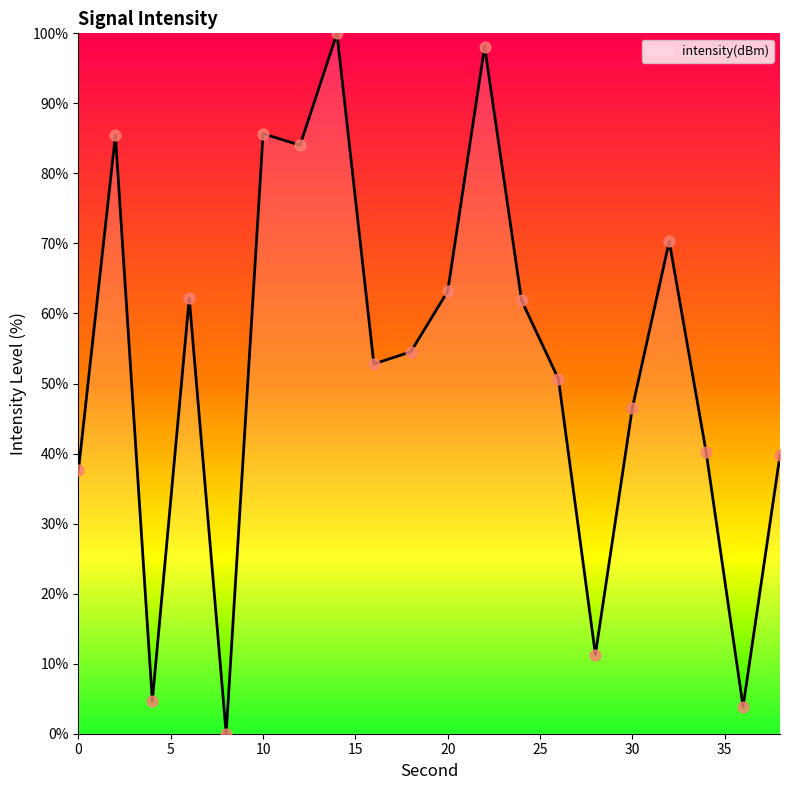

What is the maximum value shown in the chart?

100.0